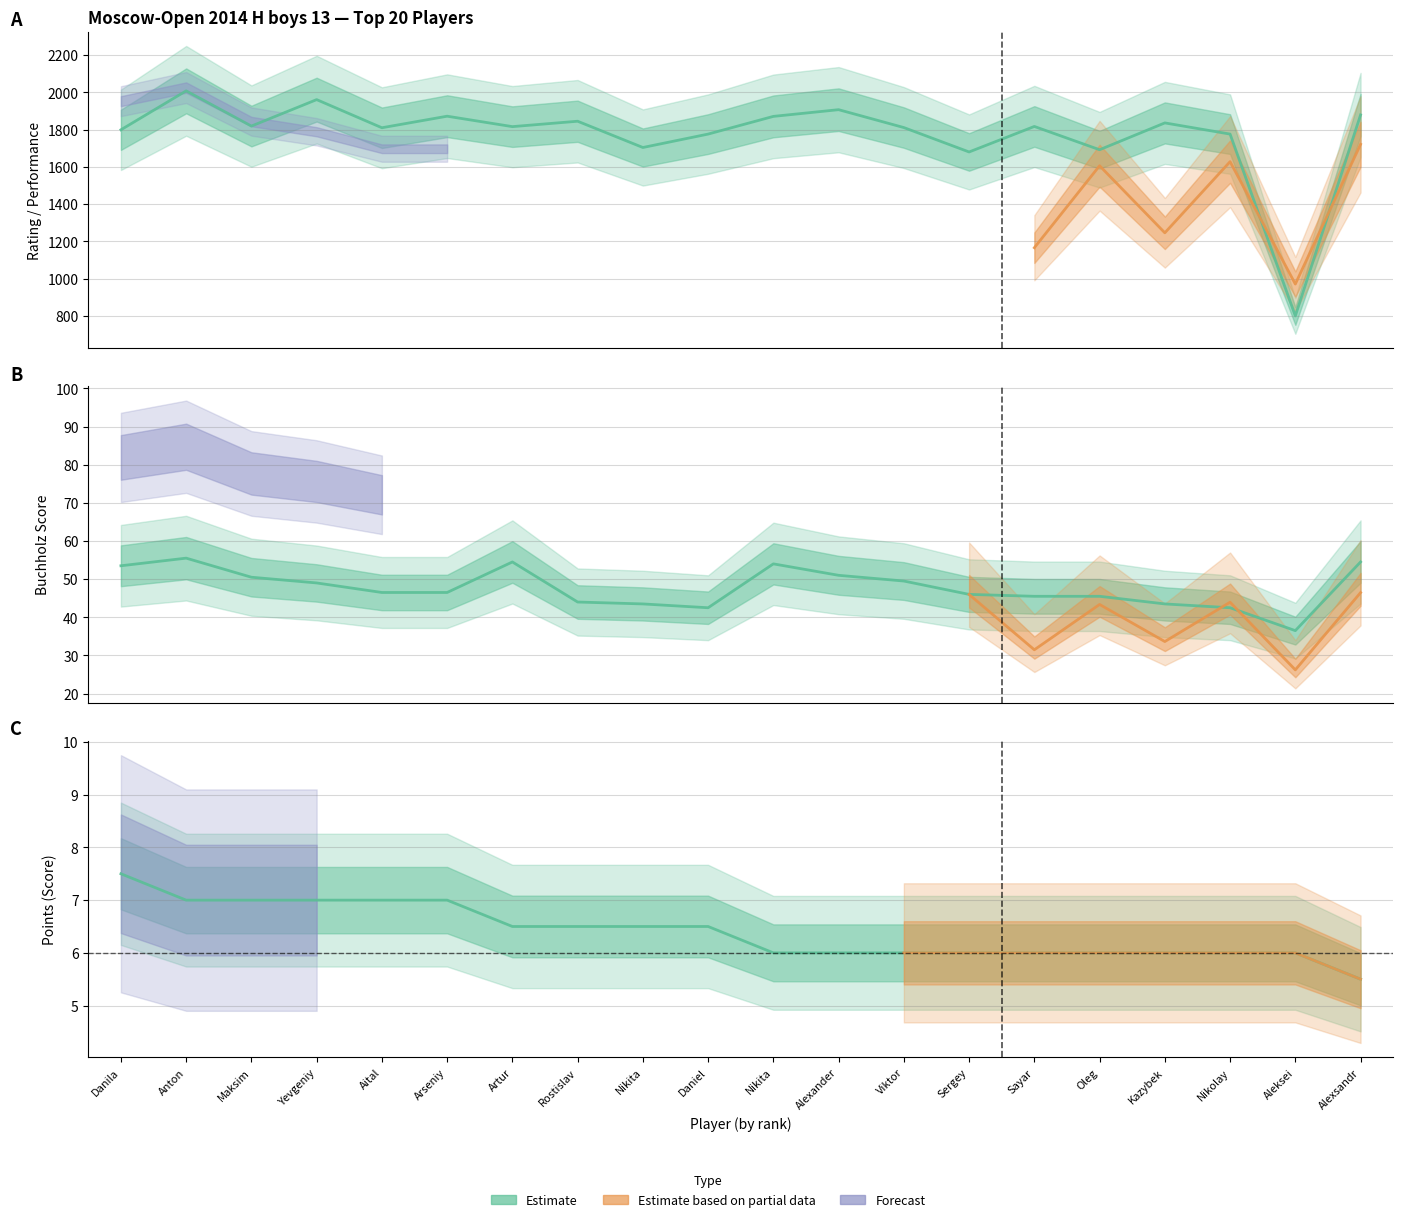

What position from the left is Gismatullin Sayar?

15